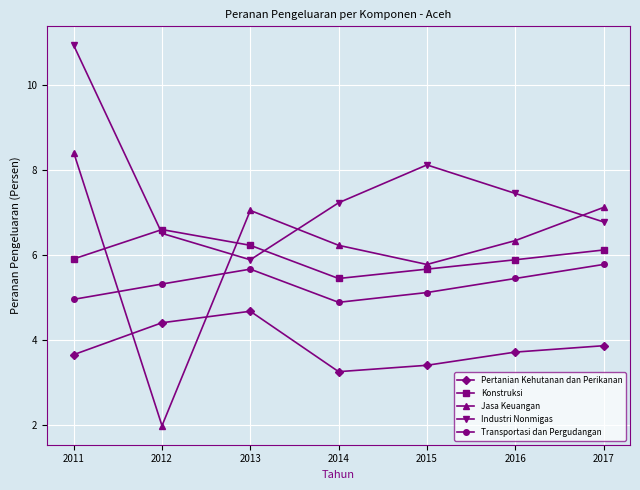

Which category has the highest value across all series?

2011